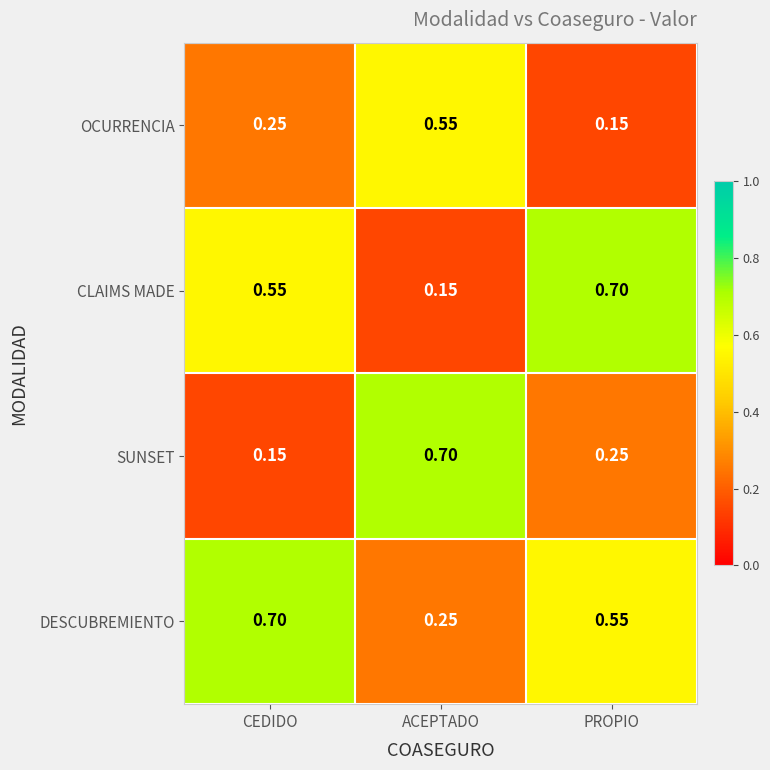

At which label is DESCUBREMIENTO closest to 0?

ACEPTADO